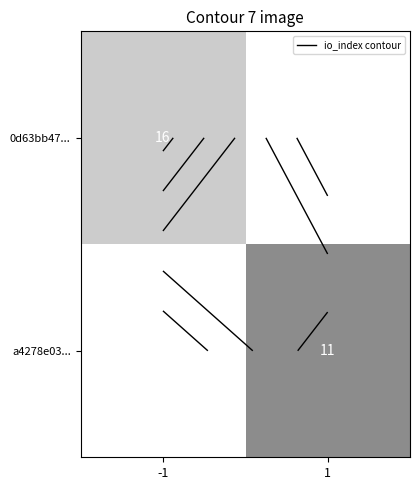

Rank the series by their average value, from highest to lowest.

0d63bb47..., a4278e03...